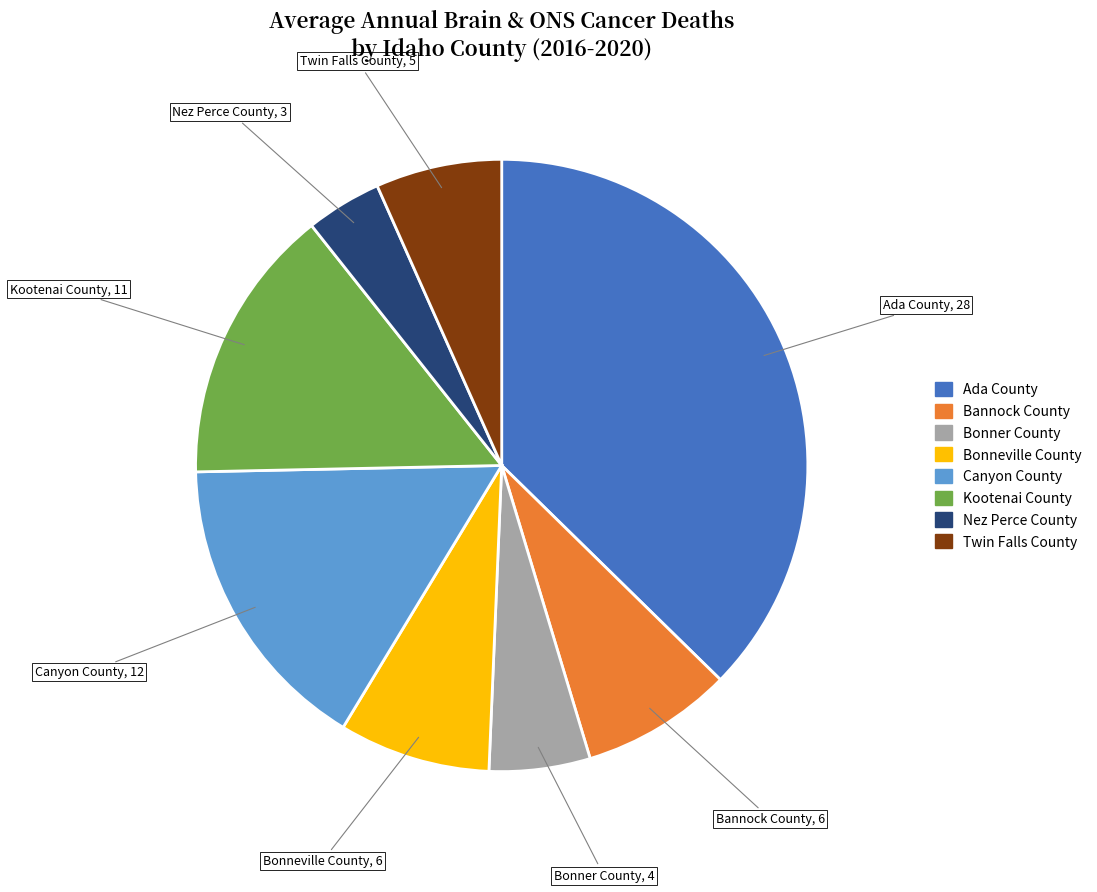

Is it true that Twin Falls County is 7% of the pie?

True